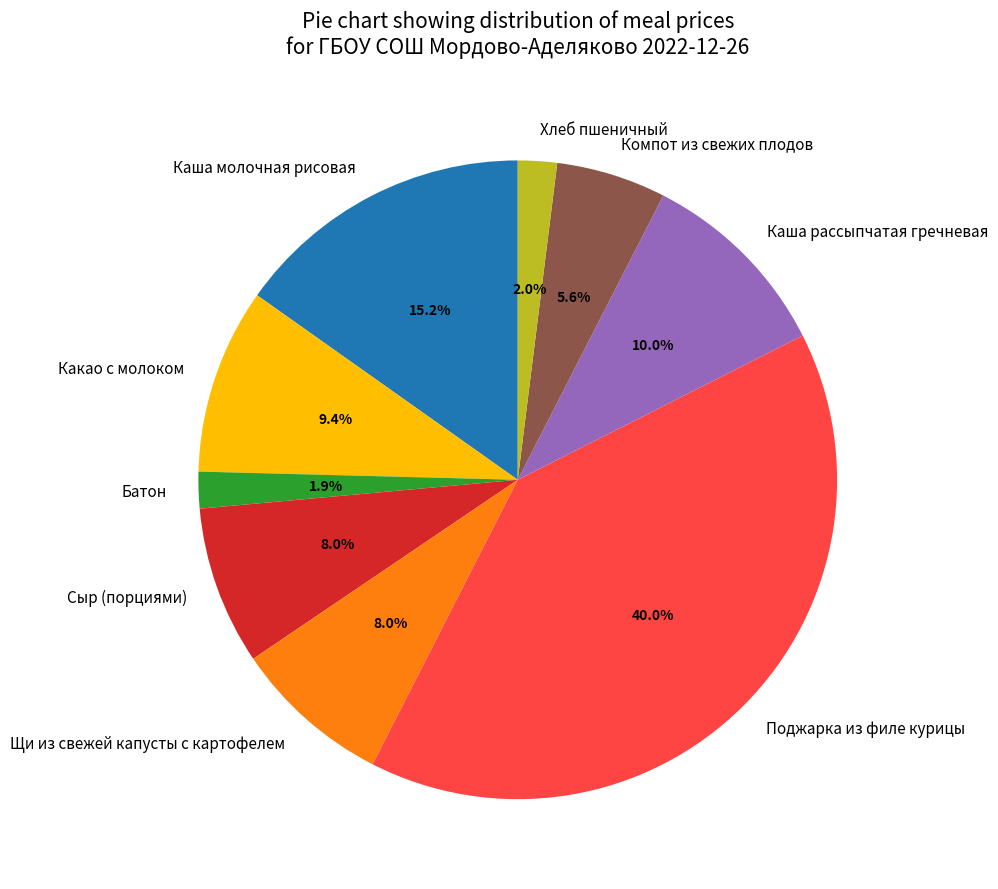

True or false: Поджарка из филе курицы accounts for 49% of the total.

False